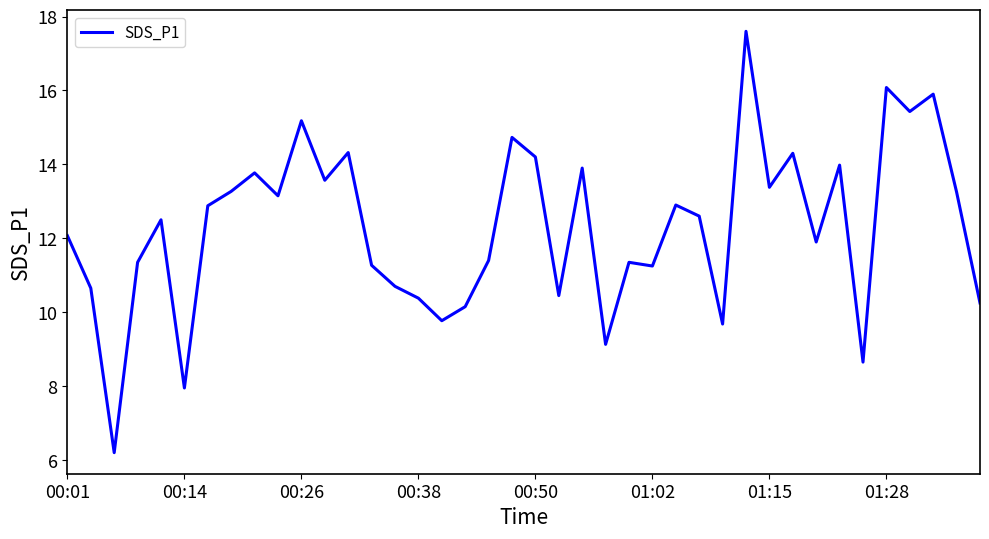

What is the greatest value displayed?

17.6